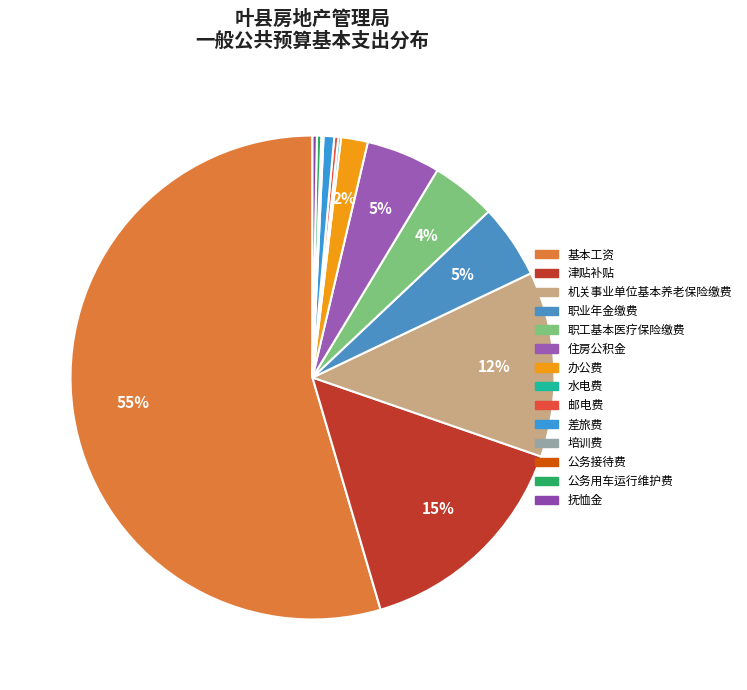

Is 职工基本医疗保险缴费 the majority of the pie?

No